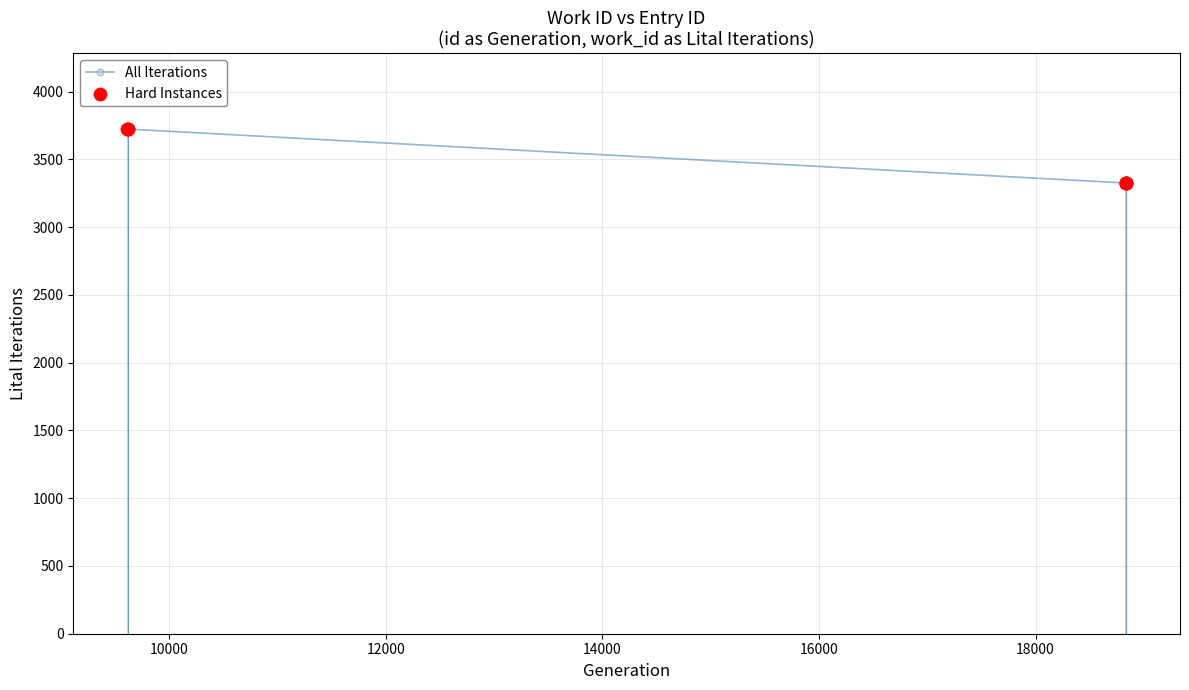

What is the value of the 8th point from the left?

3326